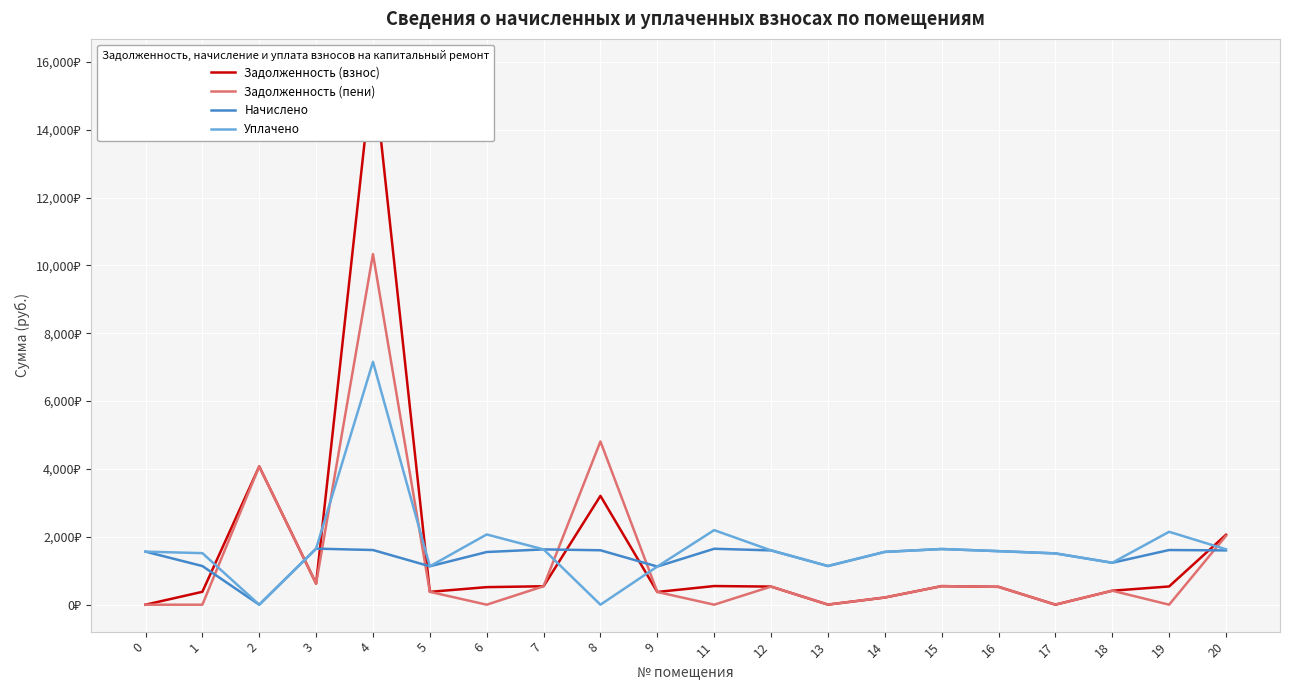

Which category has the highest value in the Уплачено series?

4